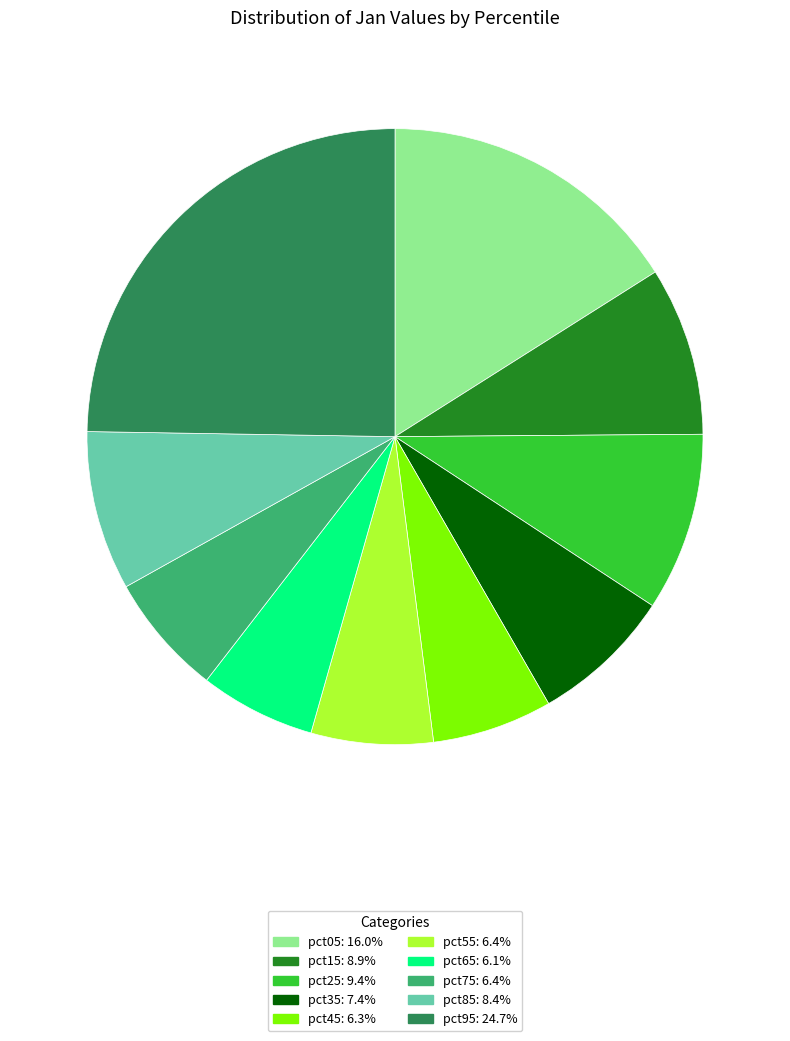

Does pct85 represent more than half of the total?

No